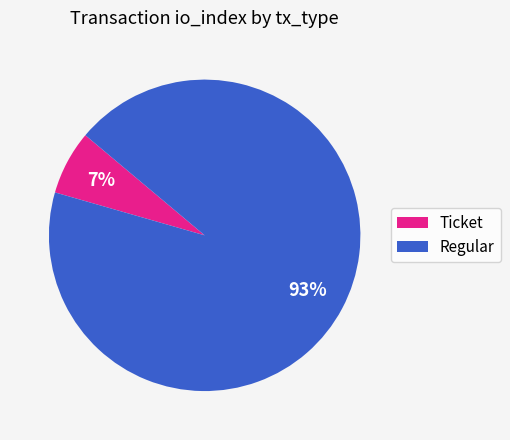

To the nearest percent, what is the combined percentage of Regular and Ticket?

100%